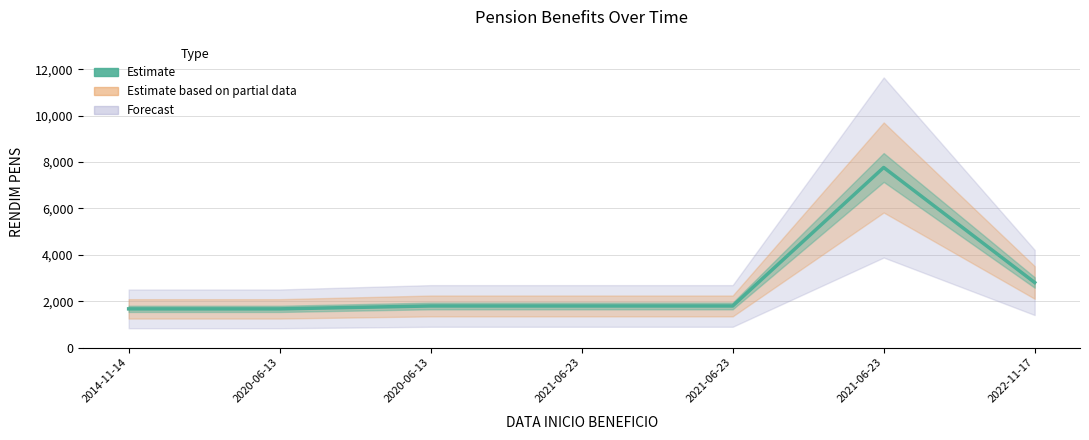

What is the difference between the maximum and minimum values?

6096.5